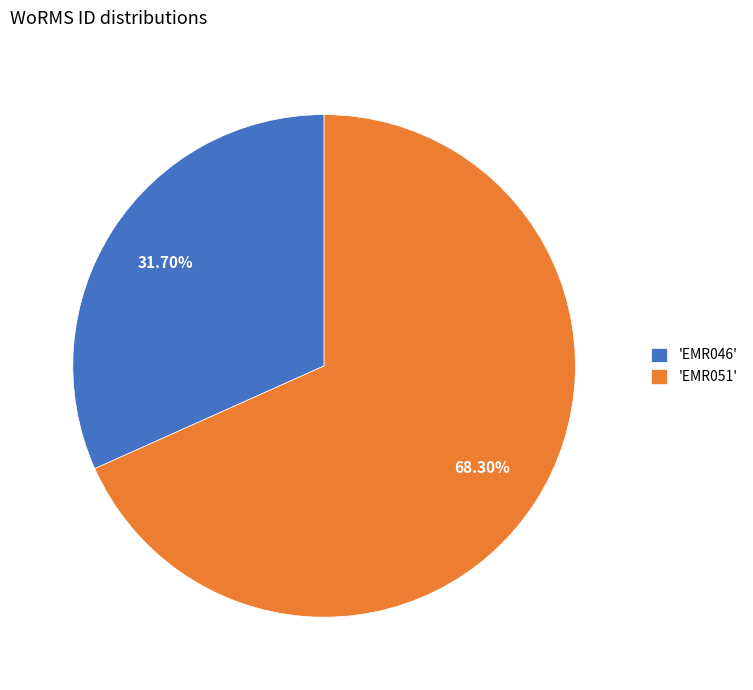

Count the number of slices in the pie.

2